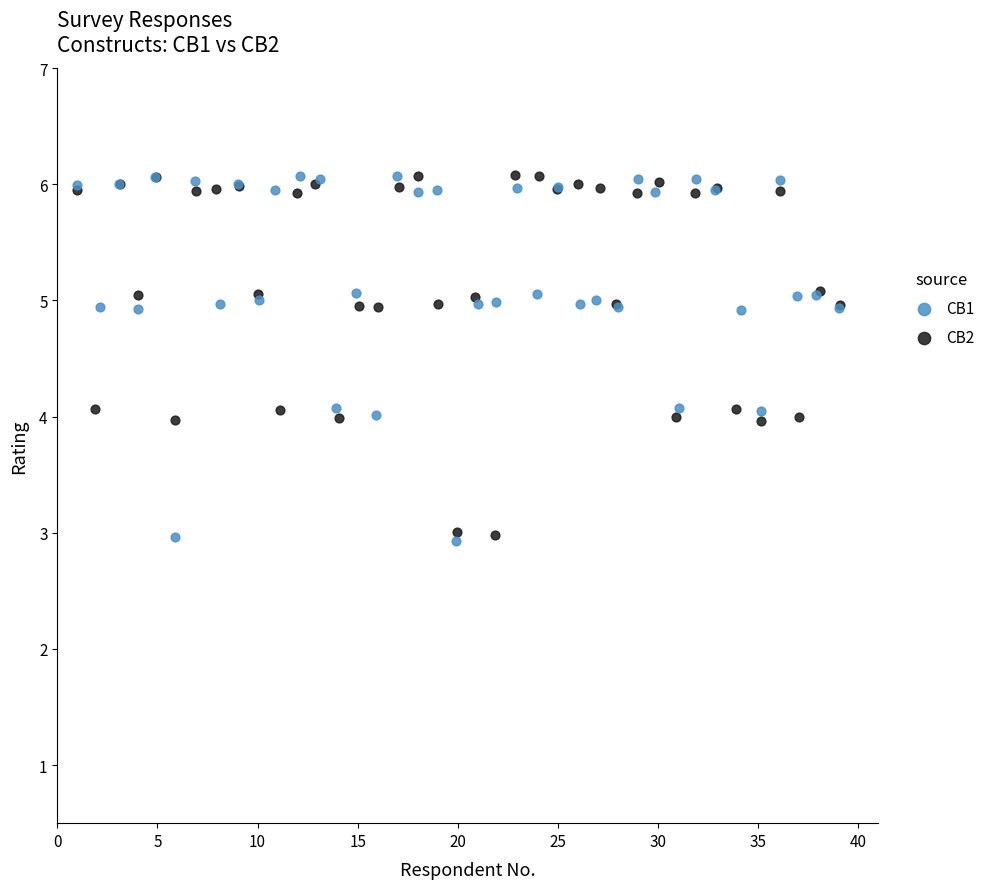

What are all the series names shown in the legend?

CB1, CB2